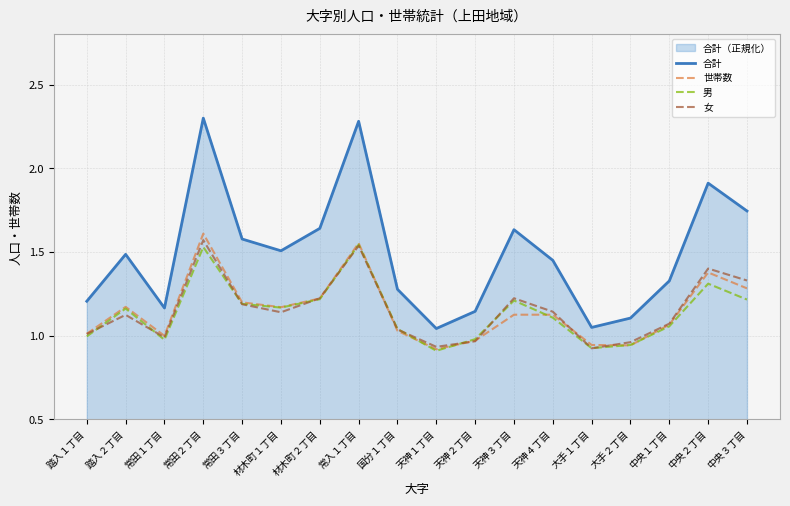

True or false: 合計 and 世帯数 cross at least once.

False